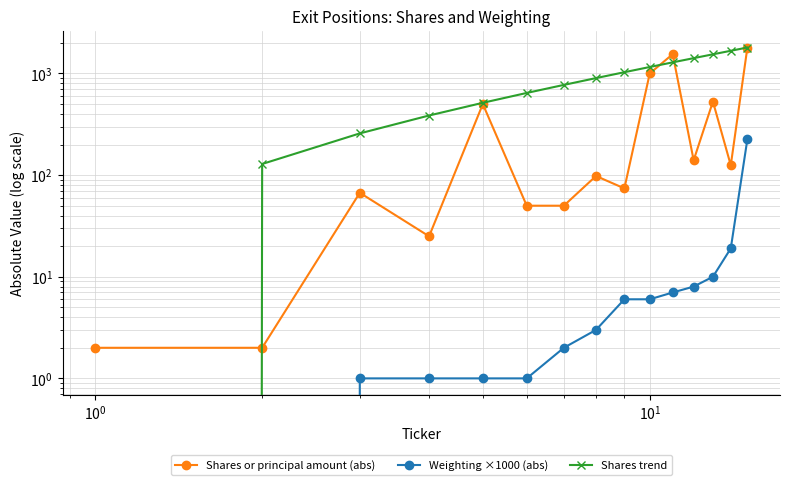

Reading left to right, transcribe all the data shown in this chart.

Shares or principal amount (abs): 2.0	2.0	67.0	25.0	500.0	50.0	50.0	98.0	74.0	1000.0	1549.0	140.0	529.0	125.0	1801.0
Weighting ×1000 (abs): 0.0	0.0	1.0	1.0	1.0	1.0	2.0	3.0	6.0	6.0	7.0	8.0	10.0	19.0	226.0
Shares trend: 0.0	128.6	257.3	385.9	514.6	643.2	771.9	900.5	1029.1	1157.8	1286.4	1415.1	1543.7	1672.4	1801.0